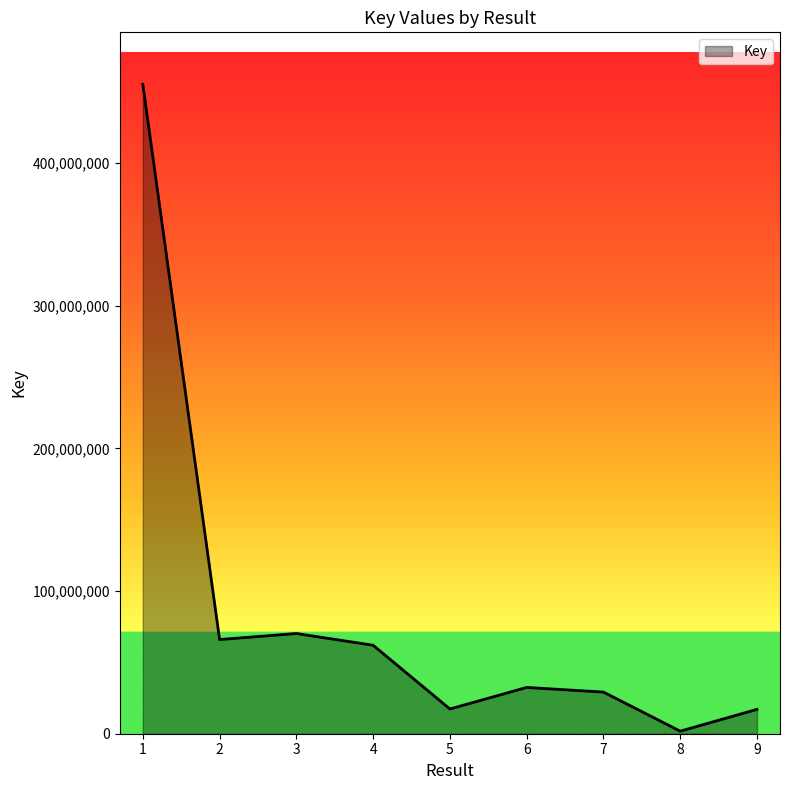

Where is the first local minimum?

2